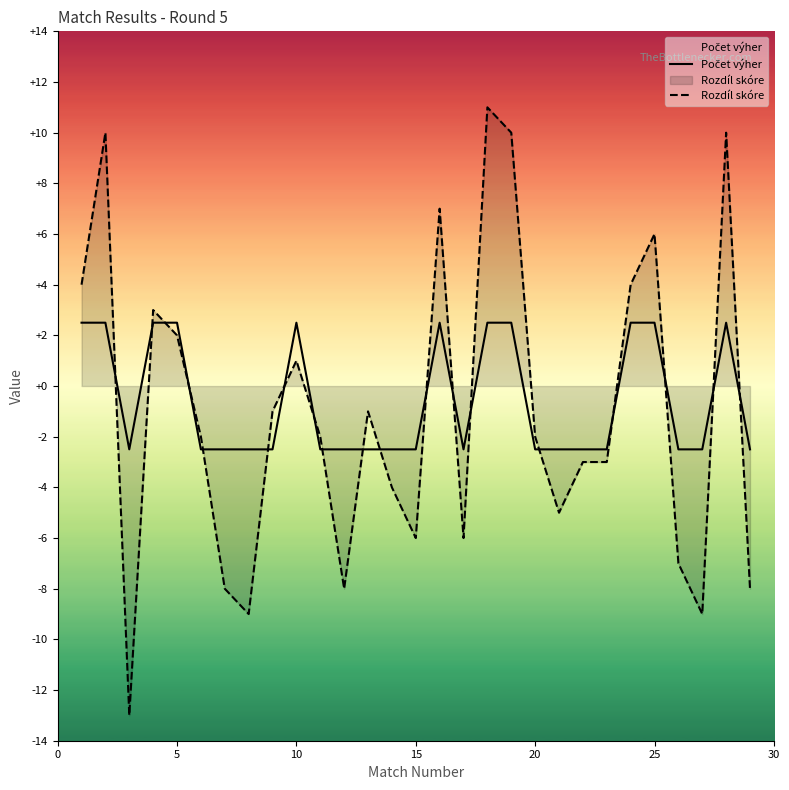

The value of Rozdíl skóre at 20 is -2.0. True or false?

True